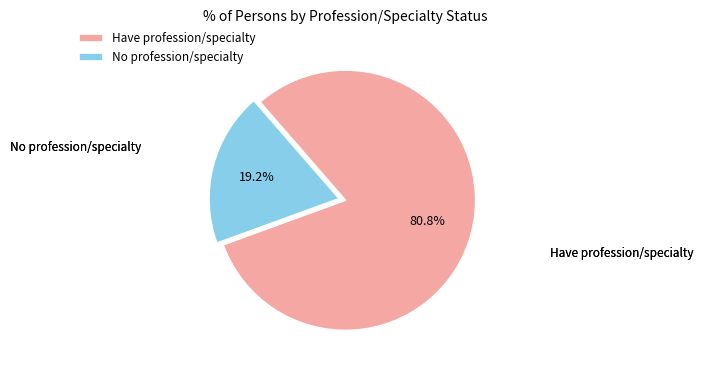

What is the majority slice?

Have profession/specialty